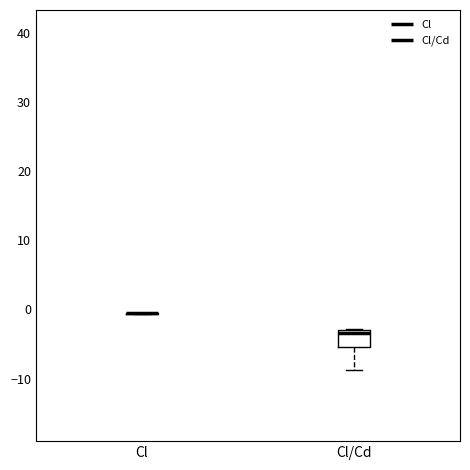

Reading left to right, transcribe this box plot: for each box, give where its median line is, the range the box spans, and where its two whiskers end, as read against the y-axis. The values are not printed on the chart, so give them approximately, as read against the axis.

Cl: box collapsed to a line at -1, whiskers -1 to 0
Cl/Cd: median -3 (just below the box's upper edge), box -5 to -3, whiskers -9 to -3